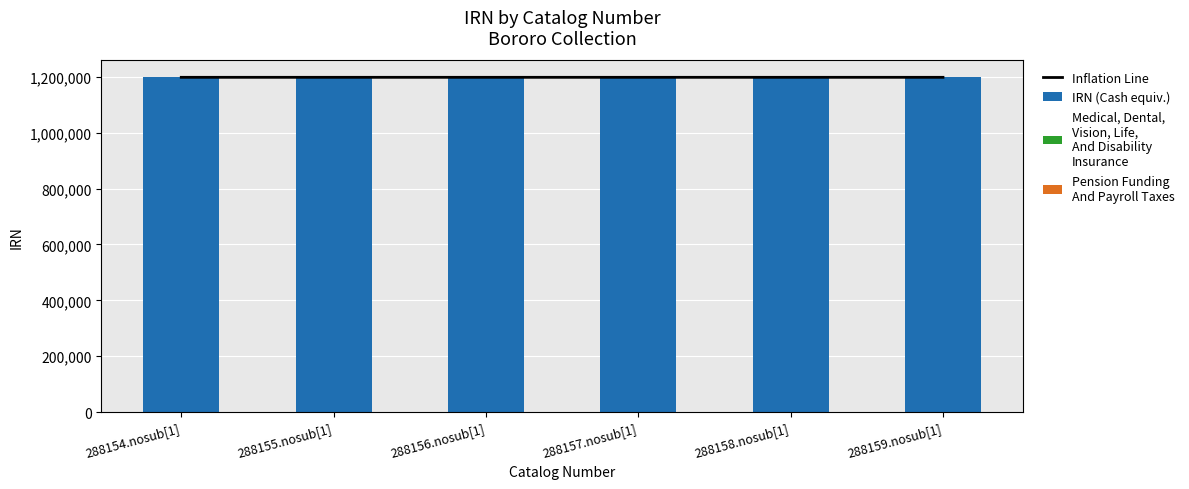

True or false: Inflation Line has a value of 670772 at 288155.nosub[1].

False